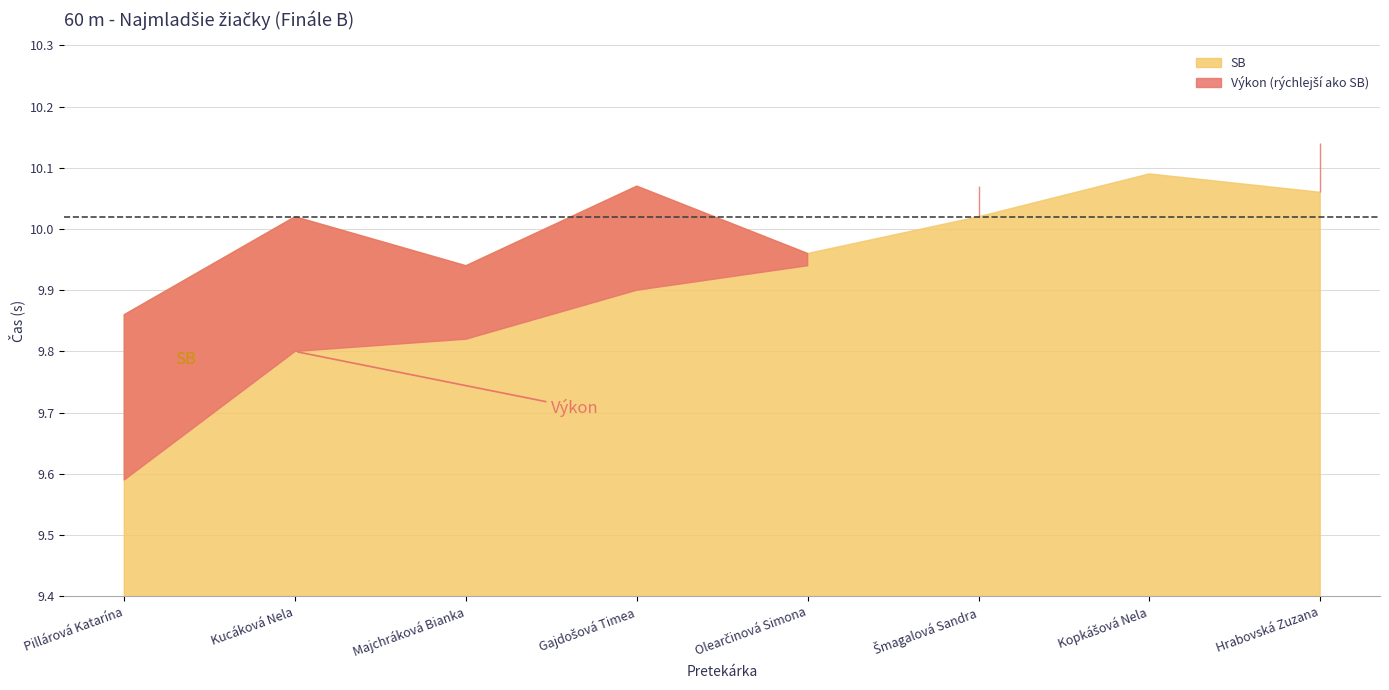

What is the greatest value displayed?

10.1